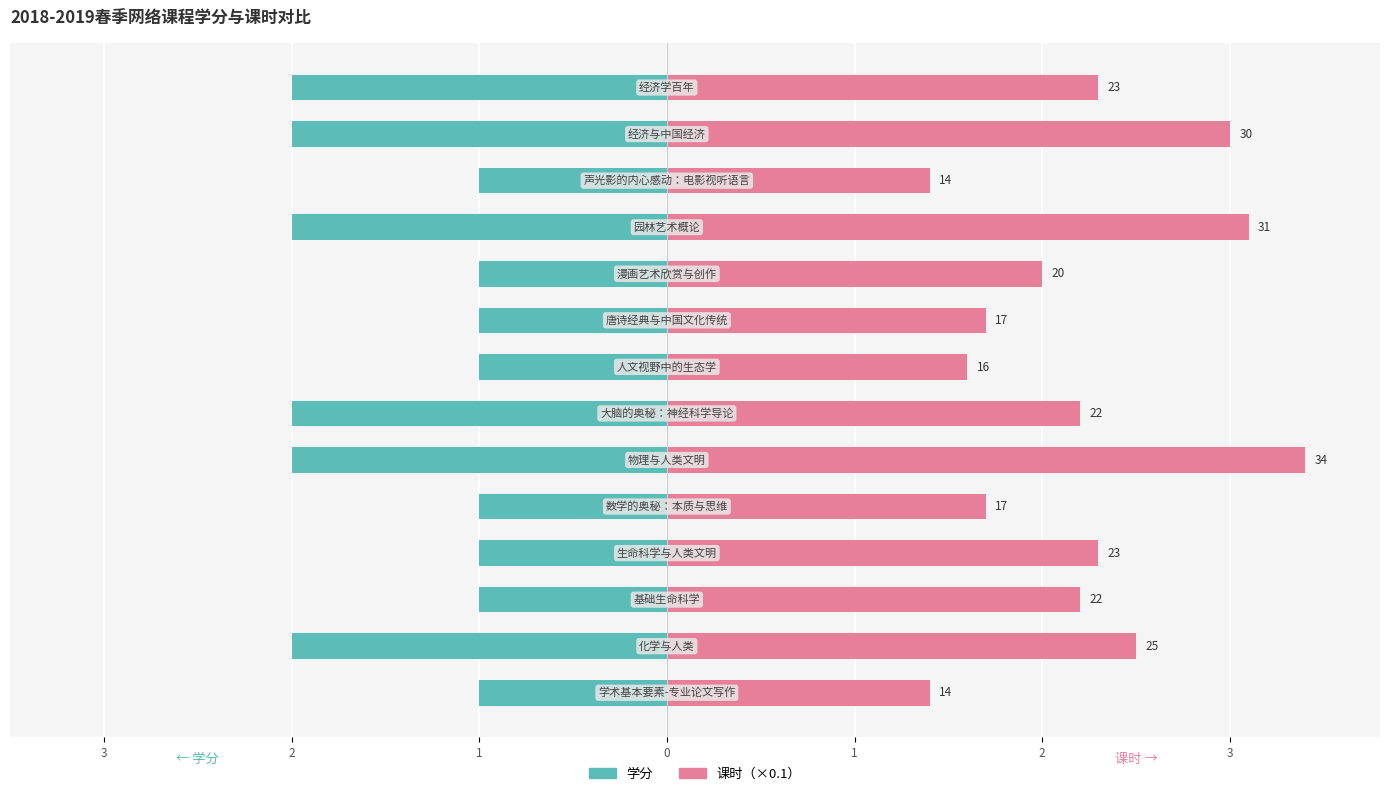

List the series in order of their overall mean, highest first.

课时（×0.1）, 学分